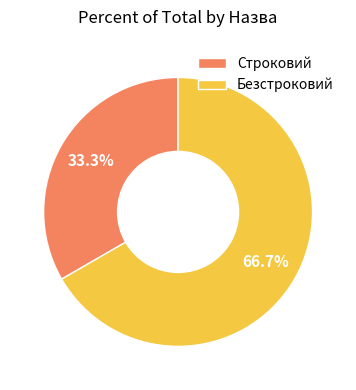

Count the number of slices in the pie.

2